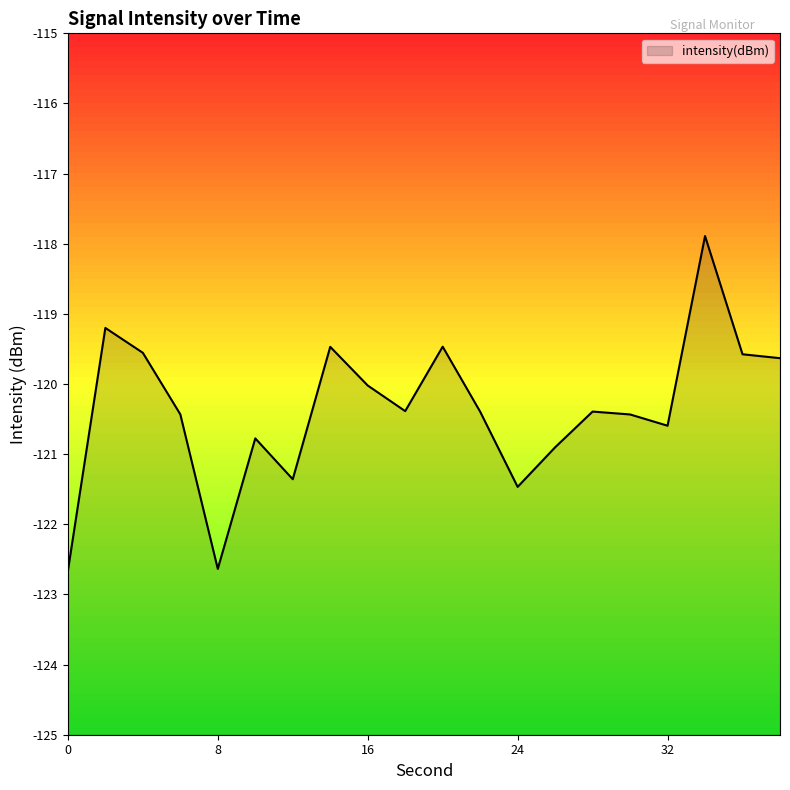

Where is the data nearest to the value -120?

16